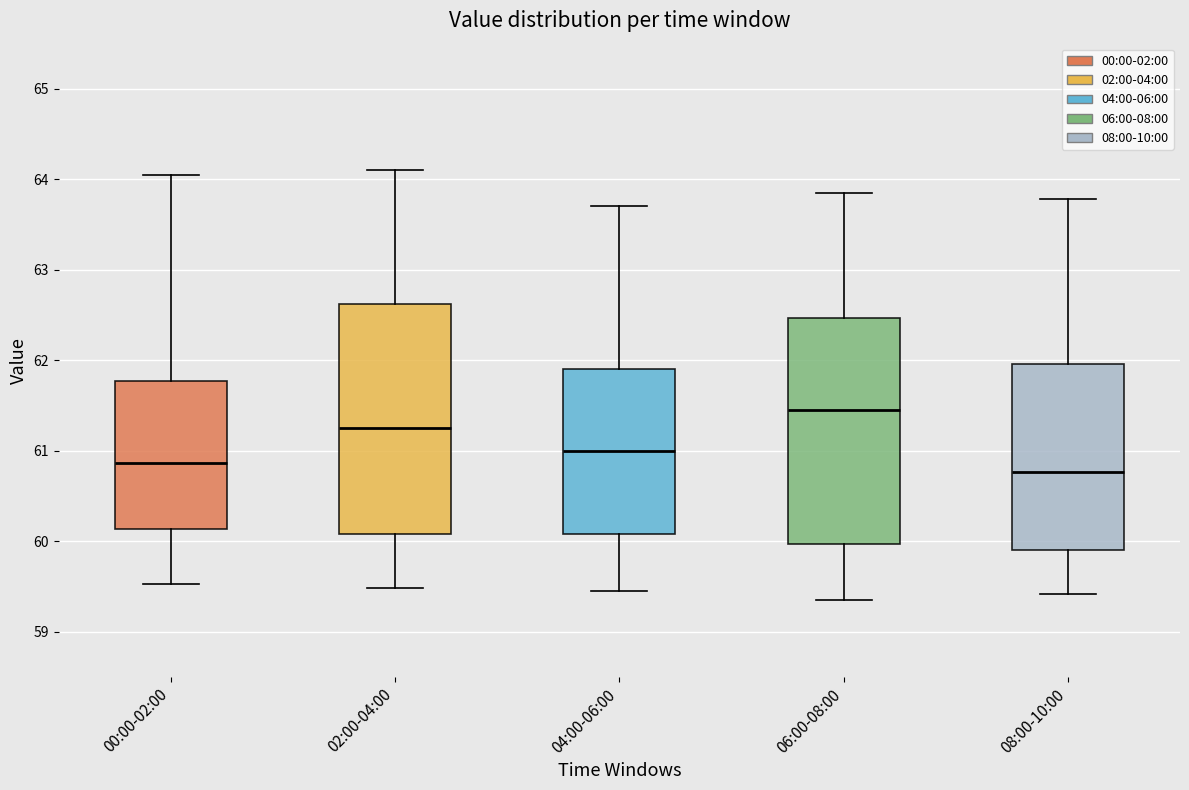

Which box's median line is the highest?

06:00-08:00